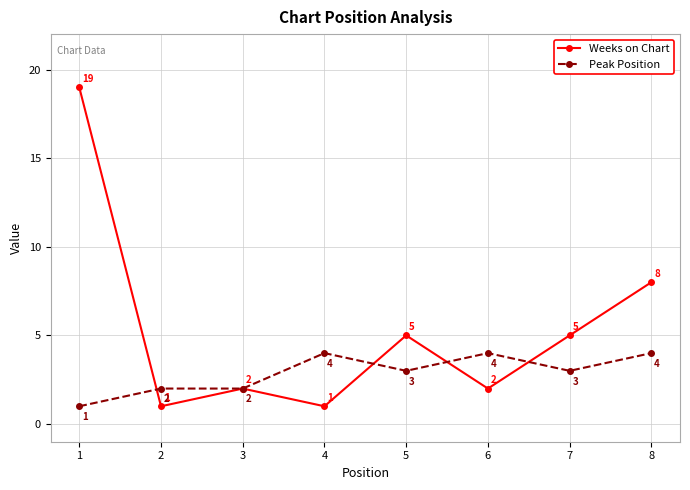

What is the total value across all series at 7?

8